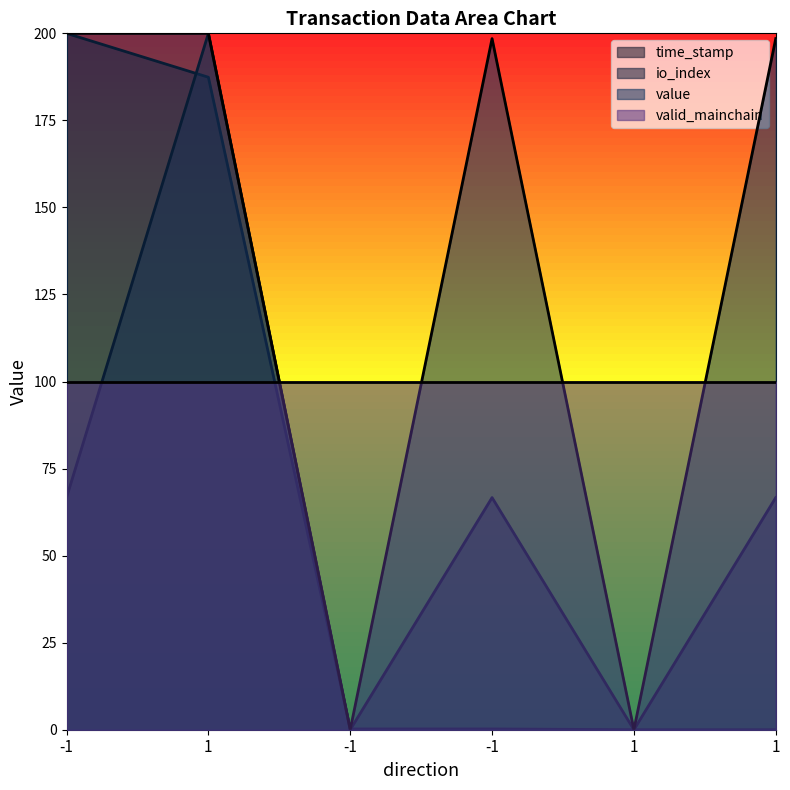

How many data points does each series have?

6